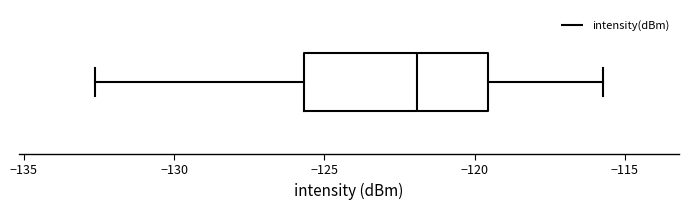

Where does the right whisker of the box end on the x-axis? The values are not printed on the chart, so give them approximately, as read against the axis.

-115.5